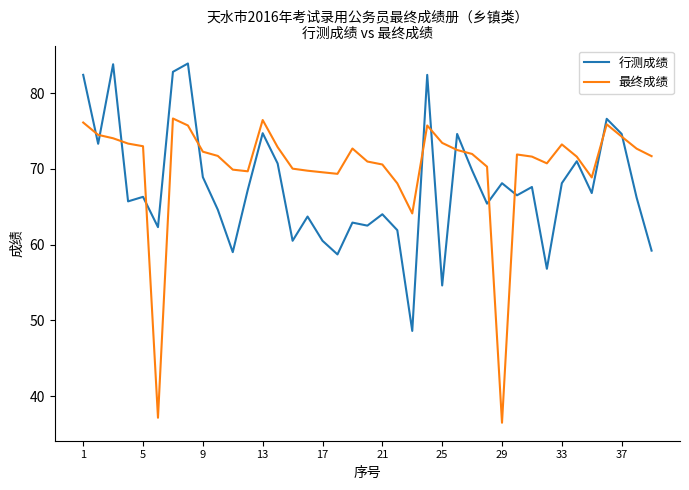

What is the lowest value of the 行测成绩 series?

48.6